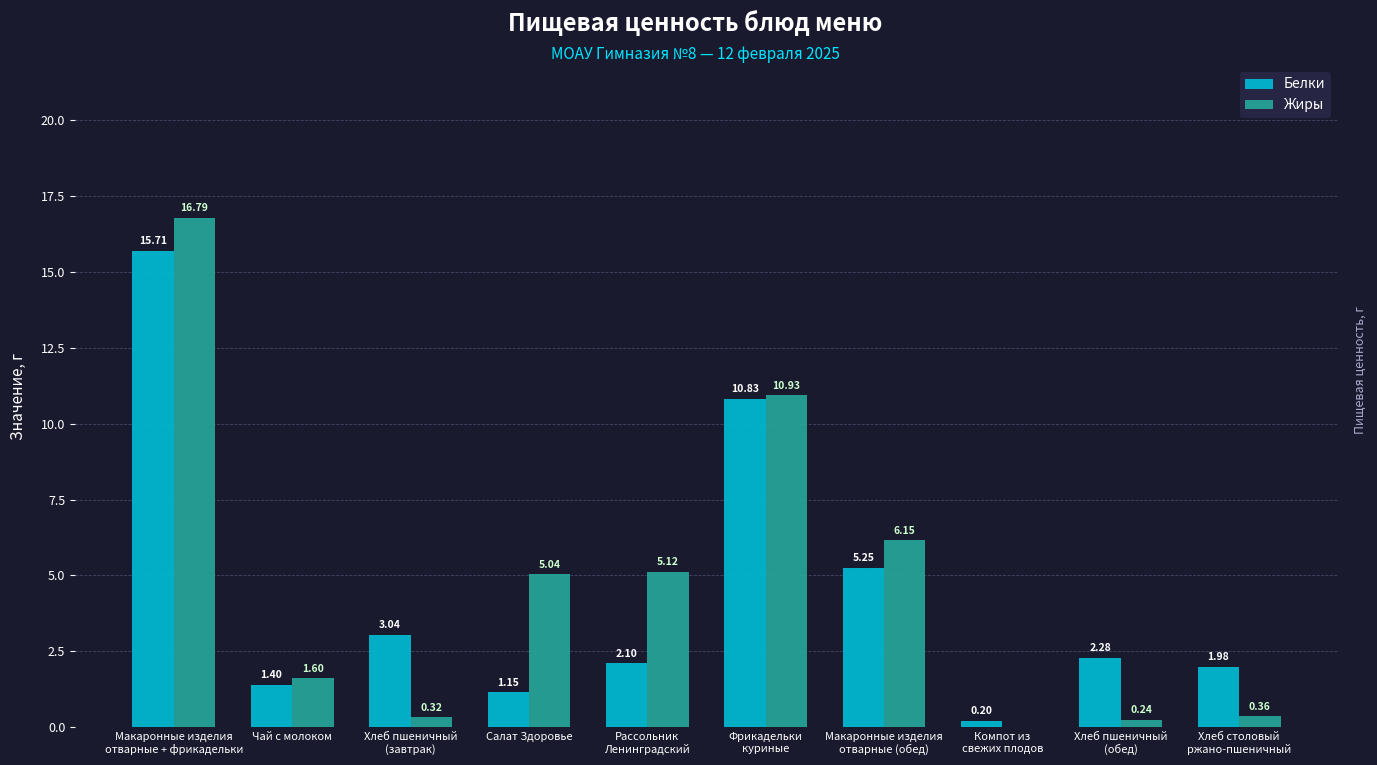

Does the chart contain stacked bars?

No